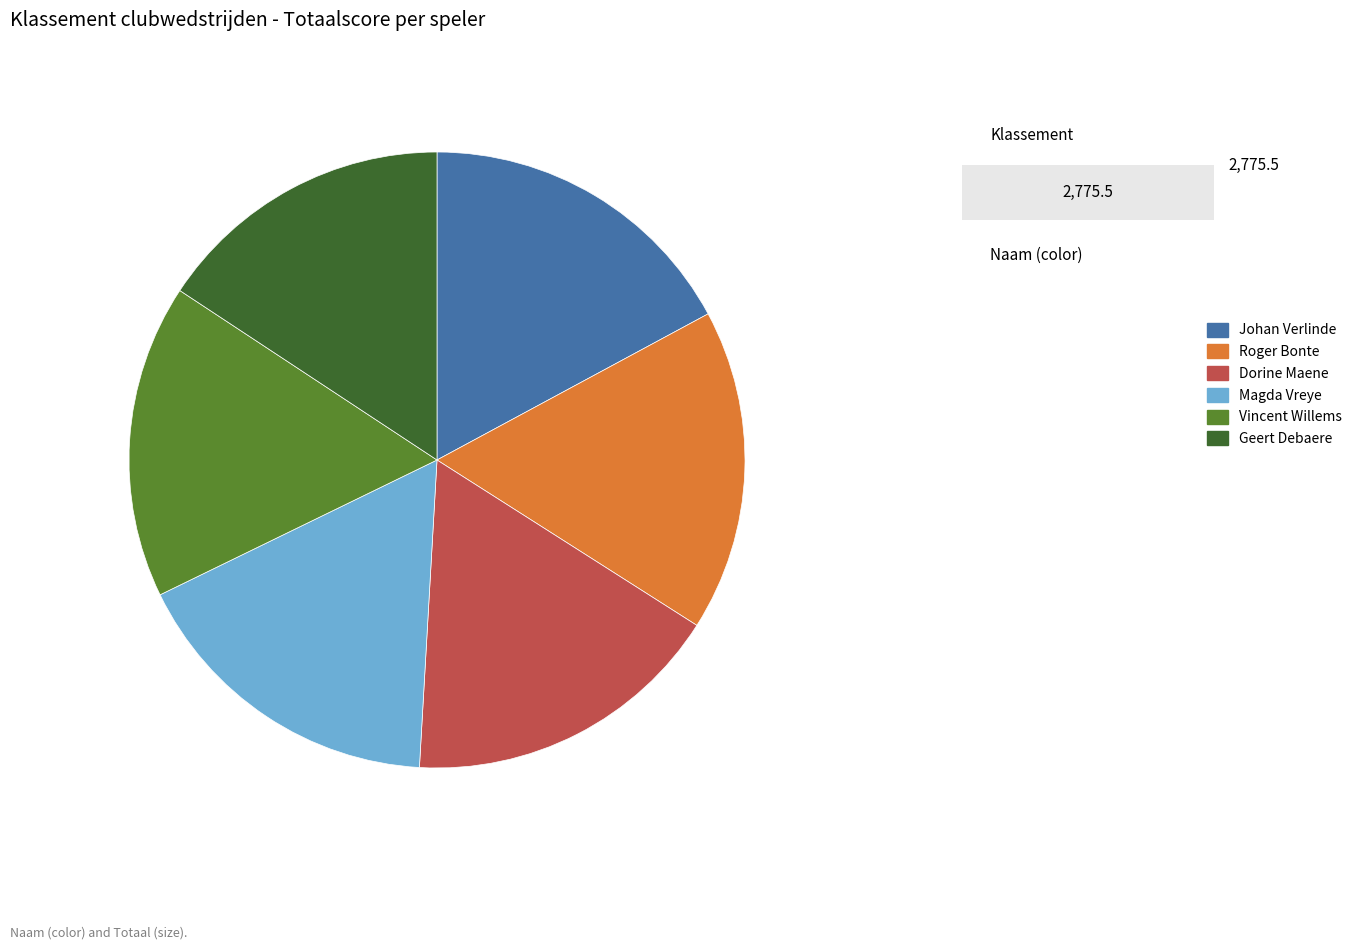

How many segments does this pie chart have?

6